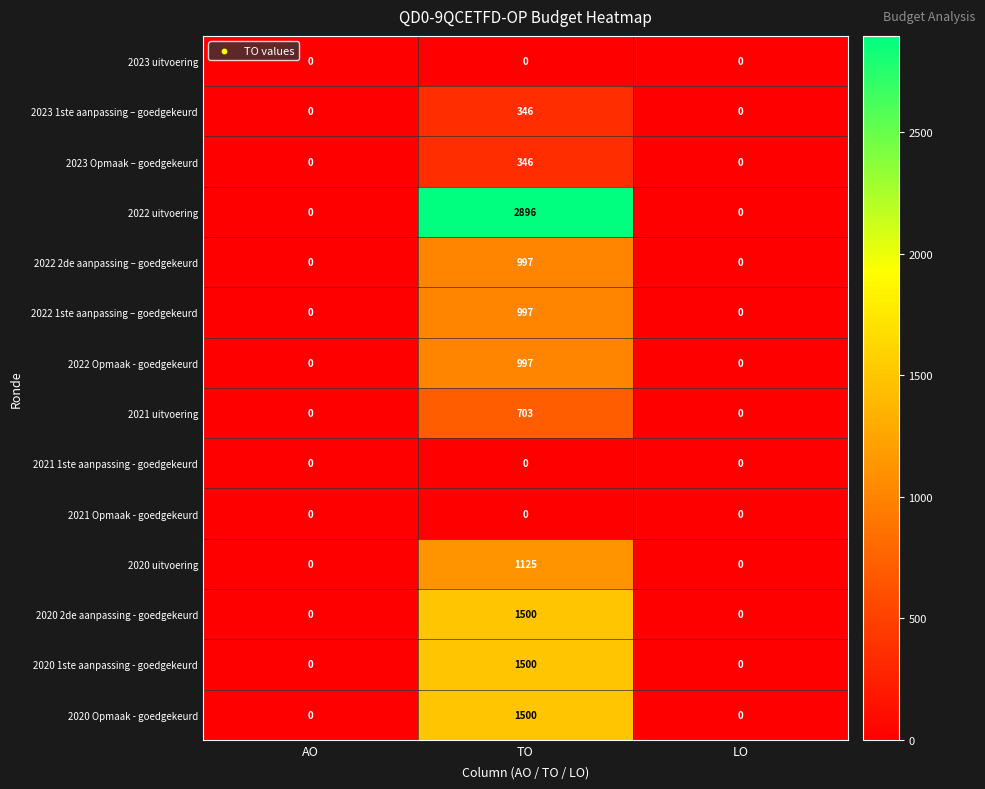

Which series changed the most between AO and TO?

2022 uitvoering